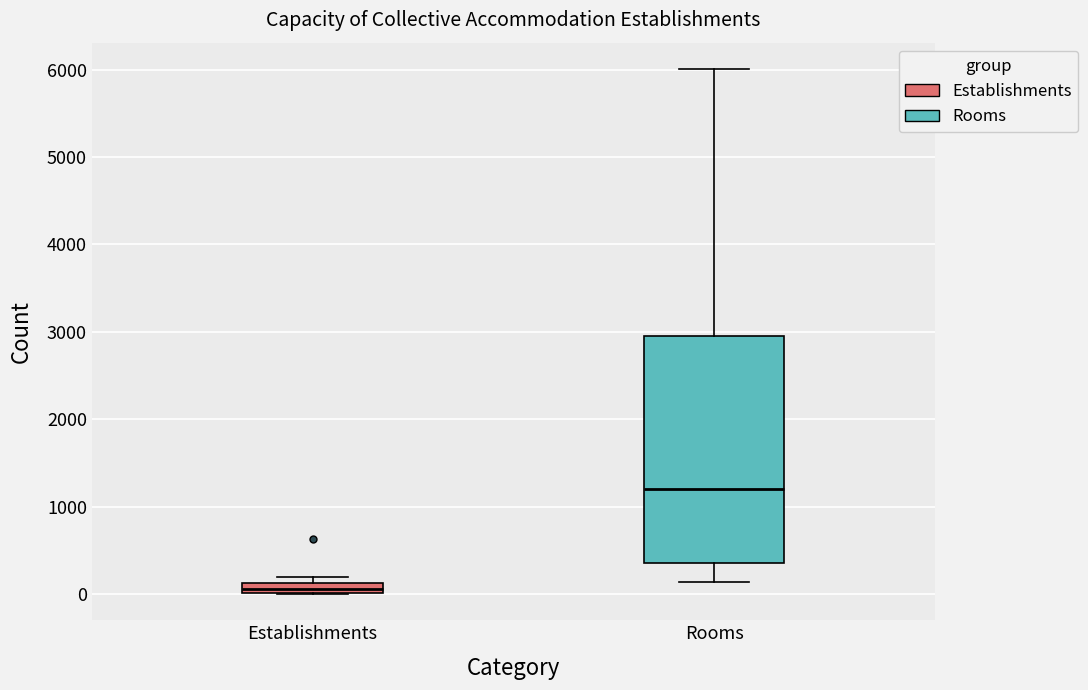

Which box's median line is the lowest?

Establishments